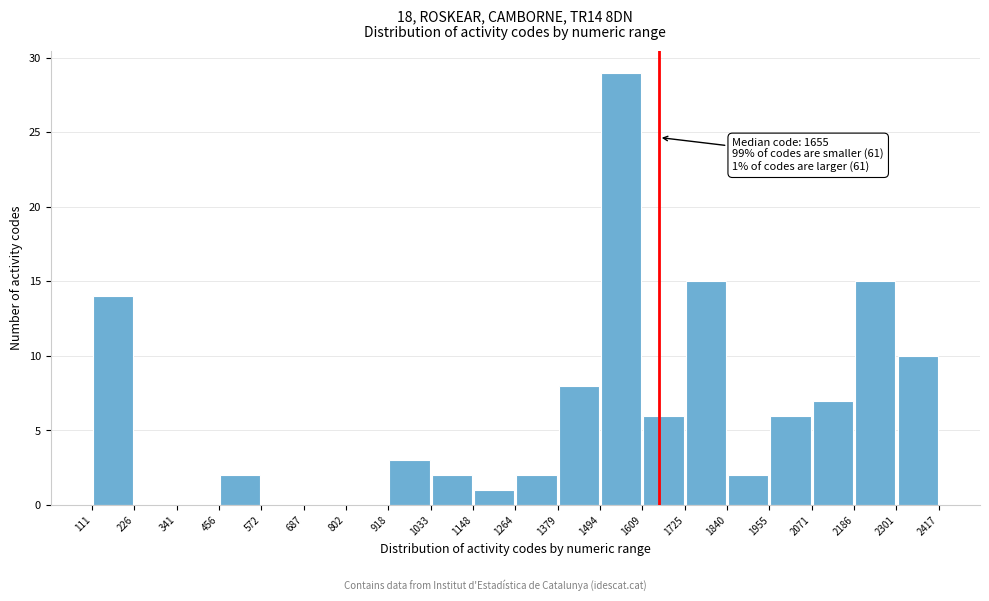

Over which range of the x-axis is the bar tallest?

1494 to 1609